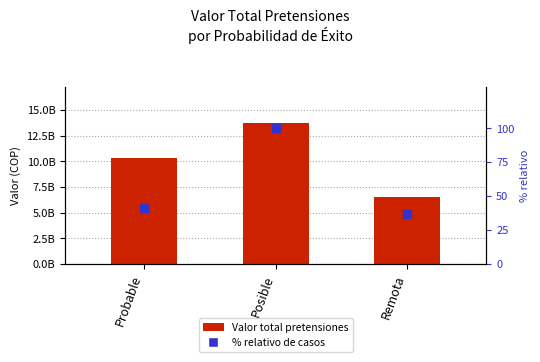

Which series contains the lowest Y value?

% casos dentro del grupo